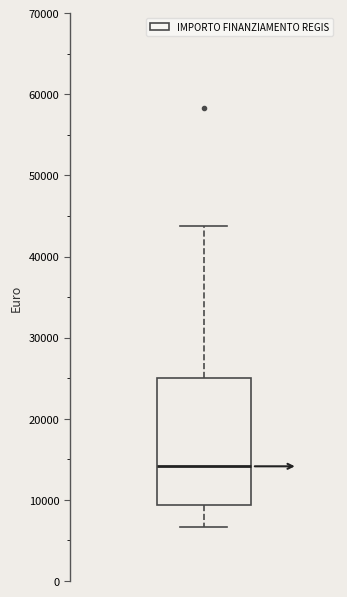

Read this box plot against the y-axis: the position of the median line, the range covered by the box, and the ends of both whiskers. The values are not printed on the chart, so give them approximately, as read against the axis.

median 14000, box 9000 to 25000, whiskers 7000 to 44000